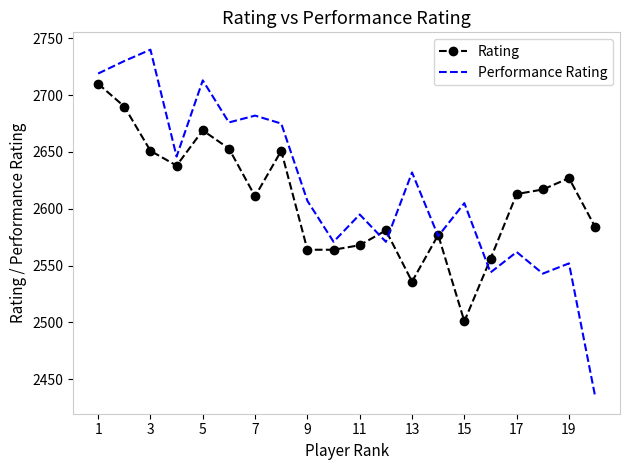

What is the maximum value for Performance Rating?

2740